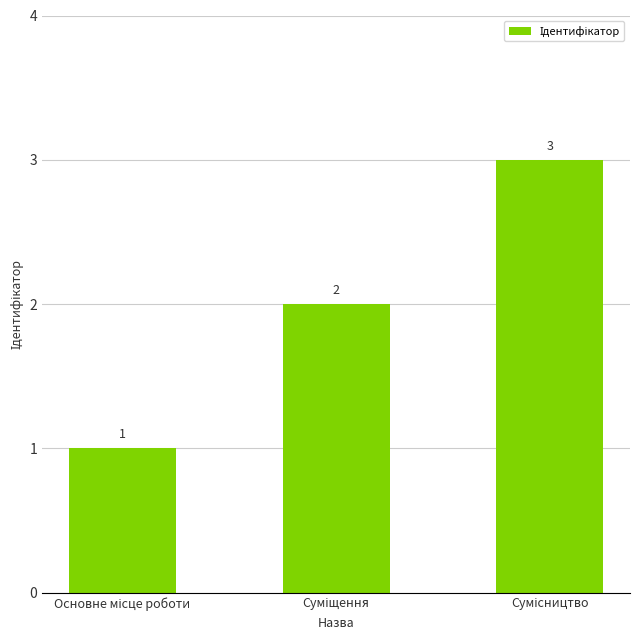

Are the bars horizontal?

No